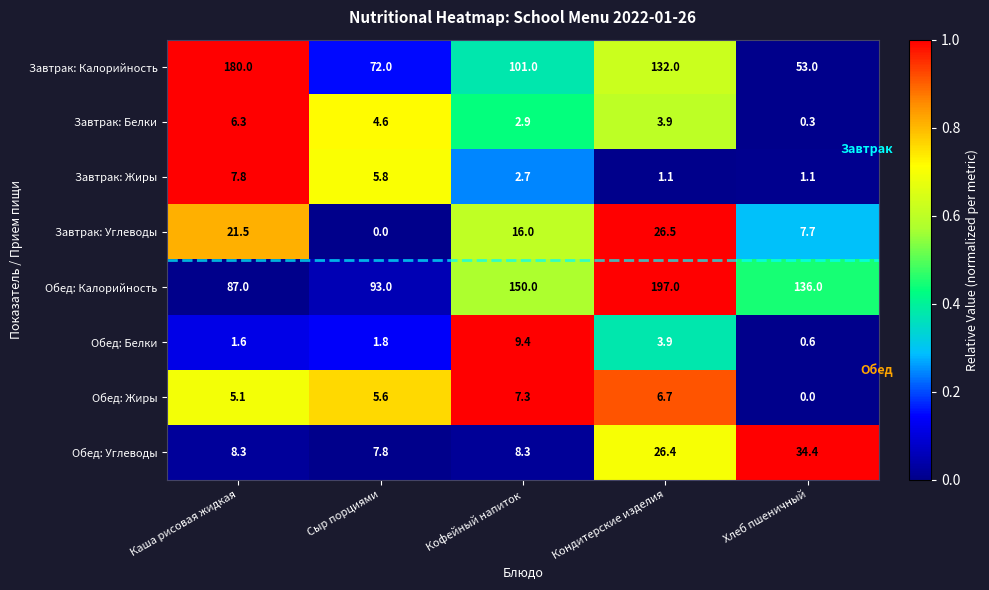

The Обед: Калорийность series shows 147.6 at Сыр порциями. True or false?

False